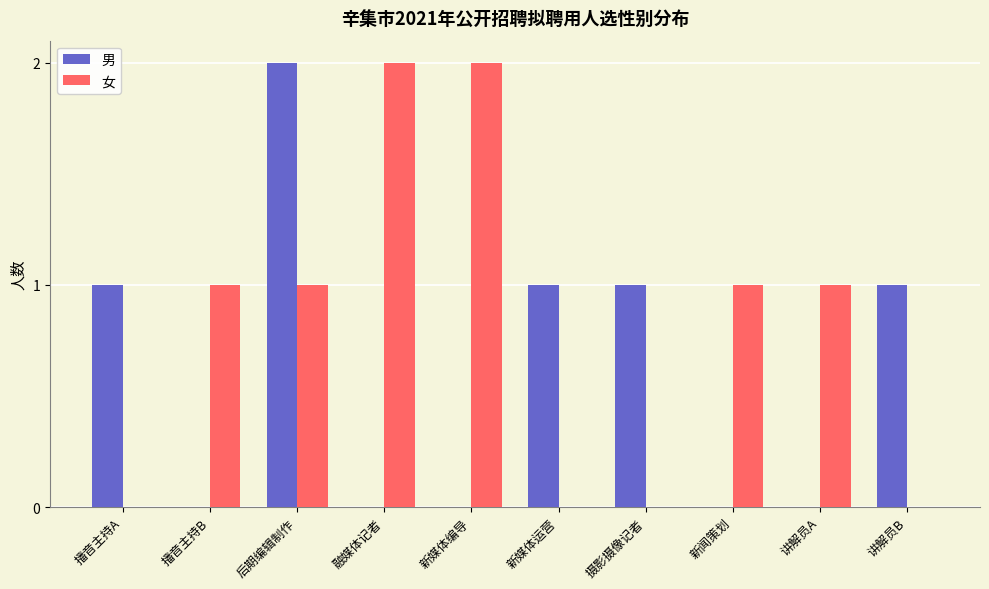

What is the sum of all 女 values?

8